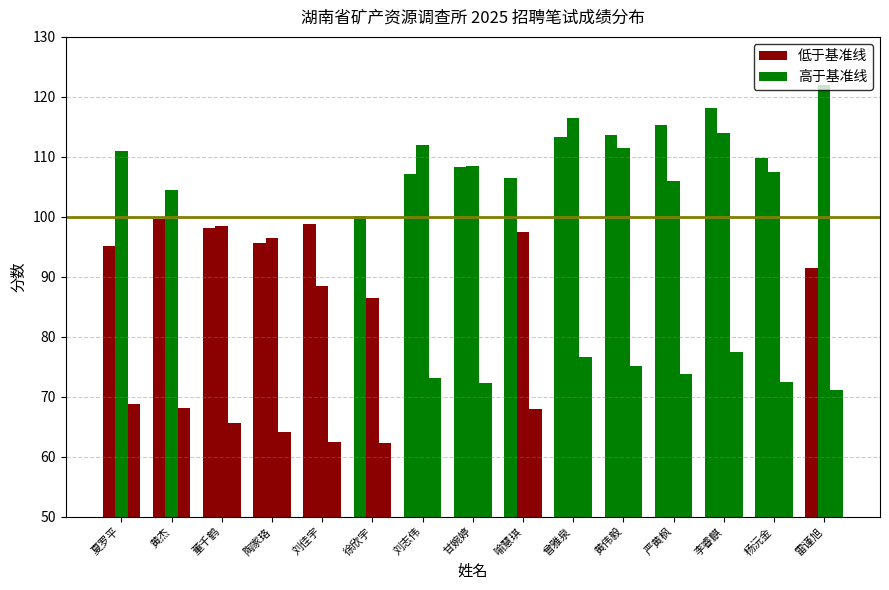

How many categories are shown in the chart?

15